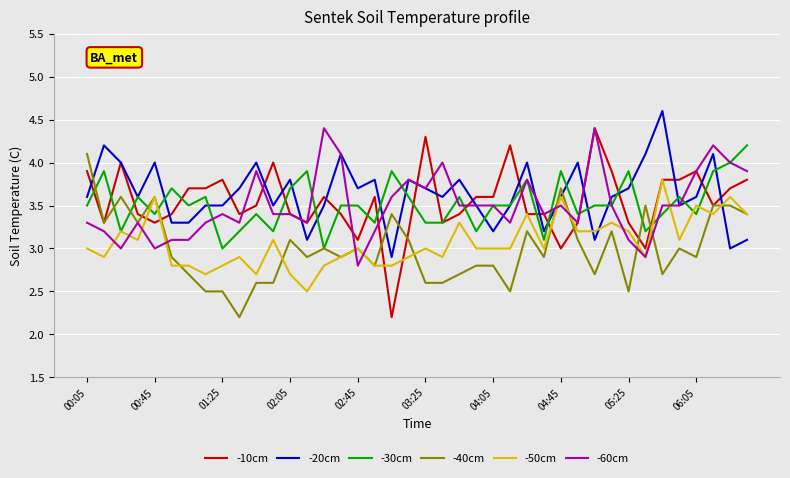

Which series has the largest total across all categories?

-20cm